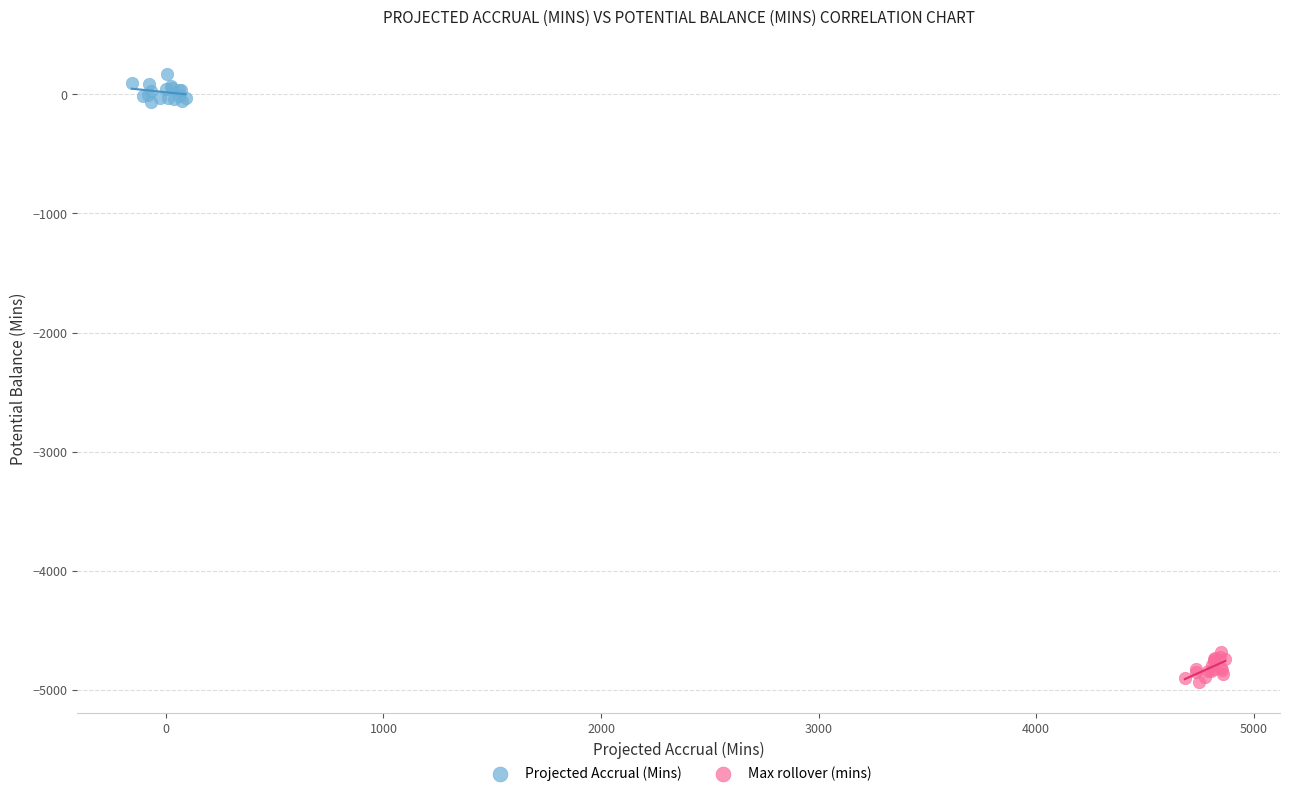

Which series contains the lowest Y value?

Max rollover (mins)